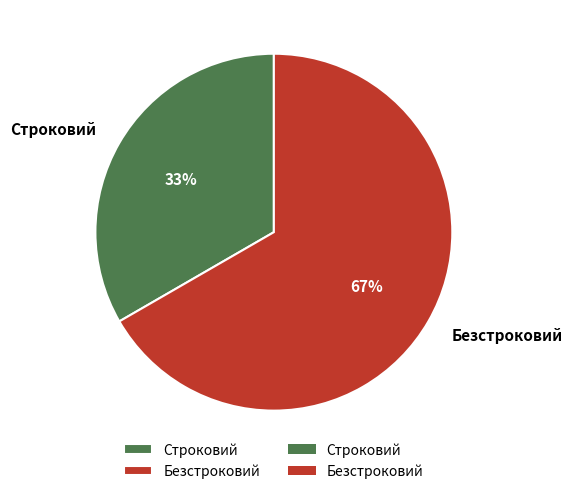

Between Строковий and Безстроковий, which is larger?

Безстроковий